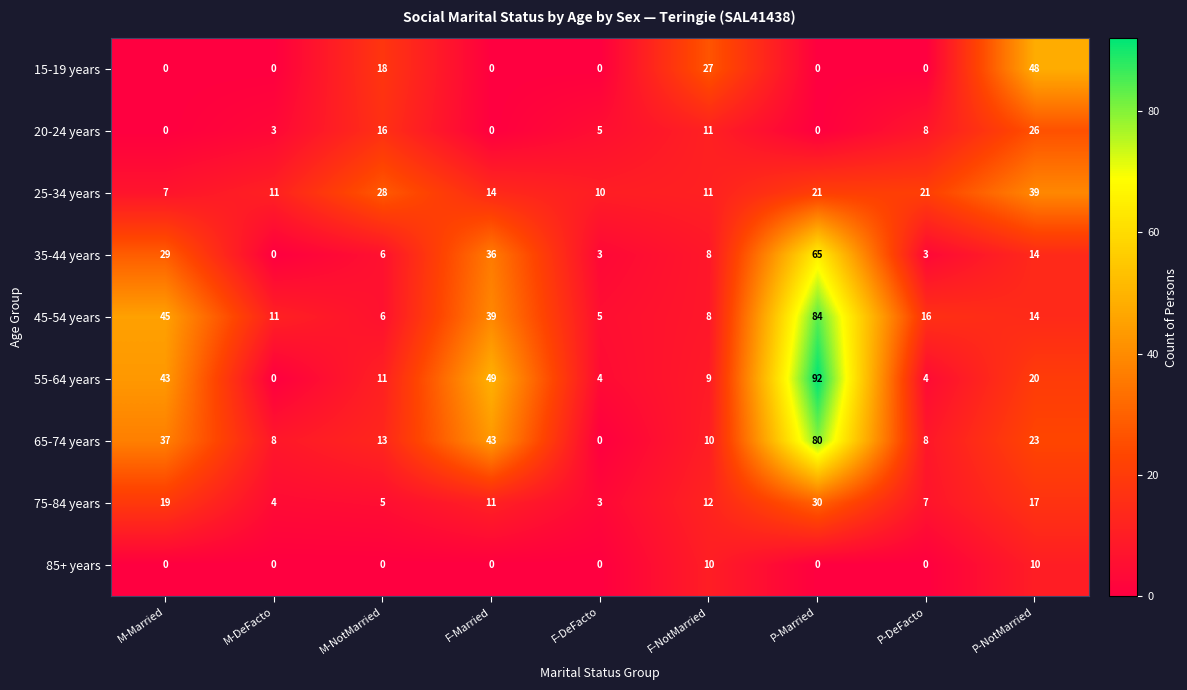

Between P-DeFacto and P-NotMarried, which series saw the biggest shift?

15-19 years